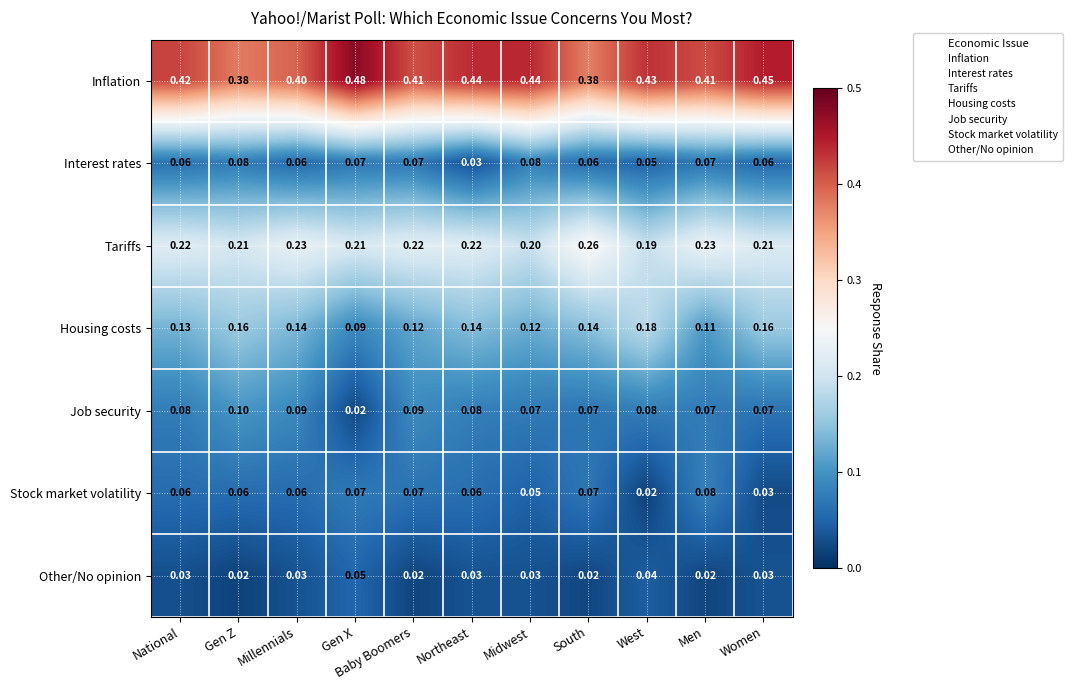

Which series has the largest total across all categories?

Inflation